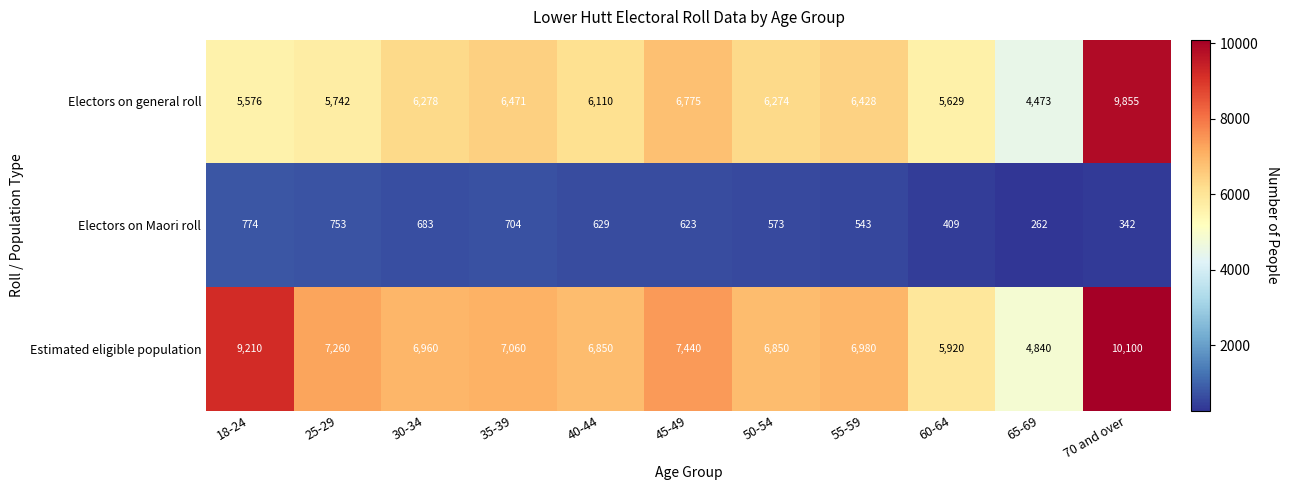

How many distinct data groups are displayed?

3